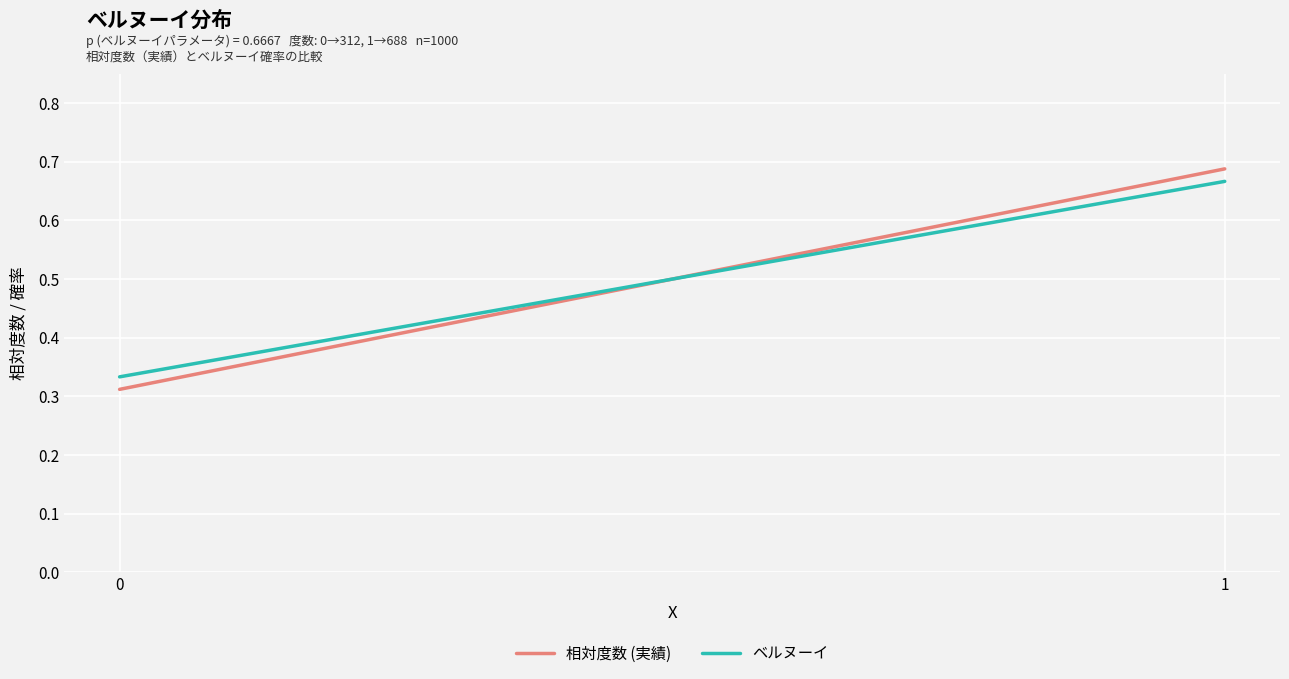

At 1, list the series in order from smallest to largest.

ベルヌーイ, 相対度数 (実績)